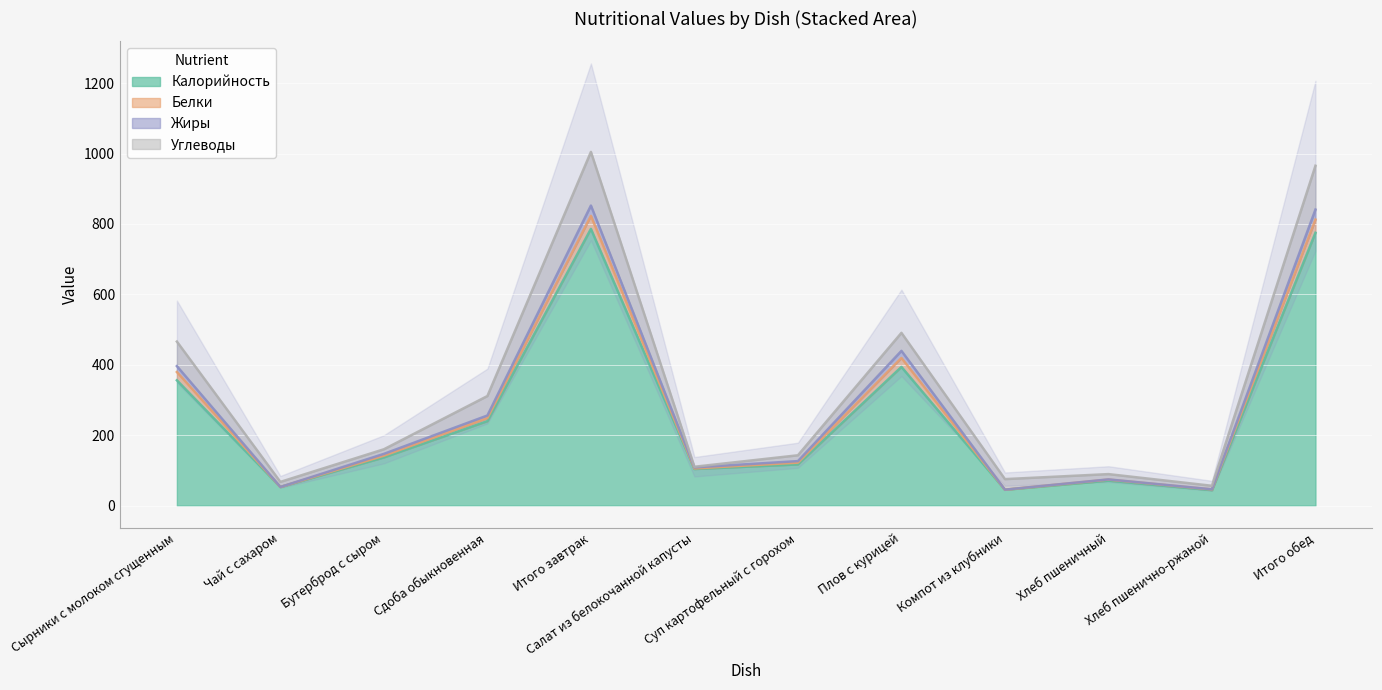

In Жиры, how many points are lower than both neighbors (excluding endpoints)?

4